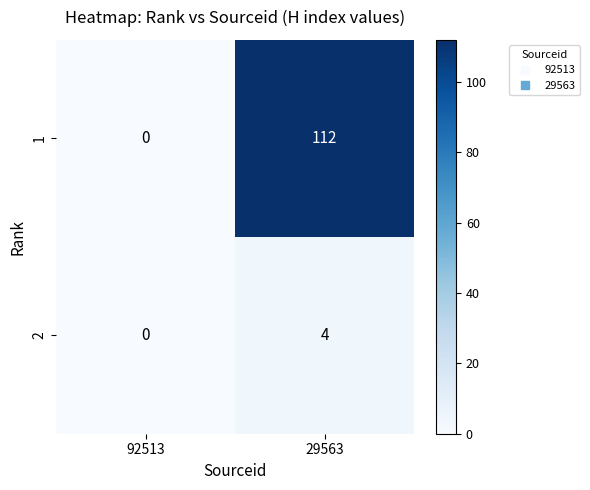

Reading left to right, list all the values displayed in this chart.

1: 92513=0	29563=112
2: 92513=0	29563=4